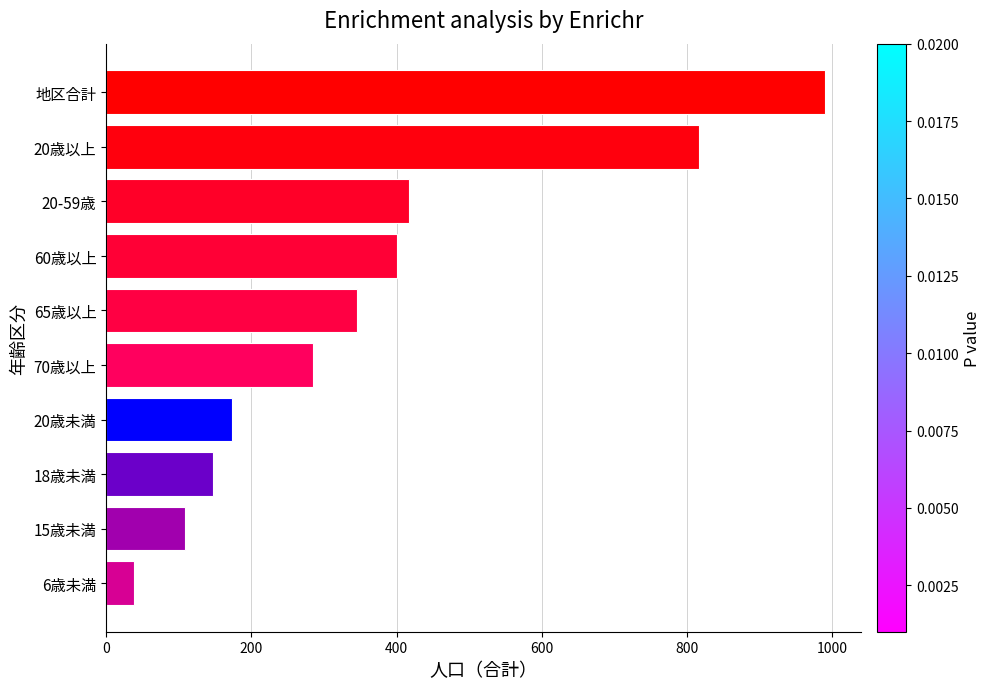

Rank the categories by value from lowest to highest.

6歳未満, 15歳未満, 18歳未満, 20歳未満, 70歳以上, 65歳以上, 60歳以上, 20-59歳, 20歳以上, 地区合計